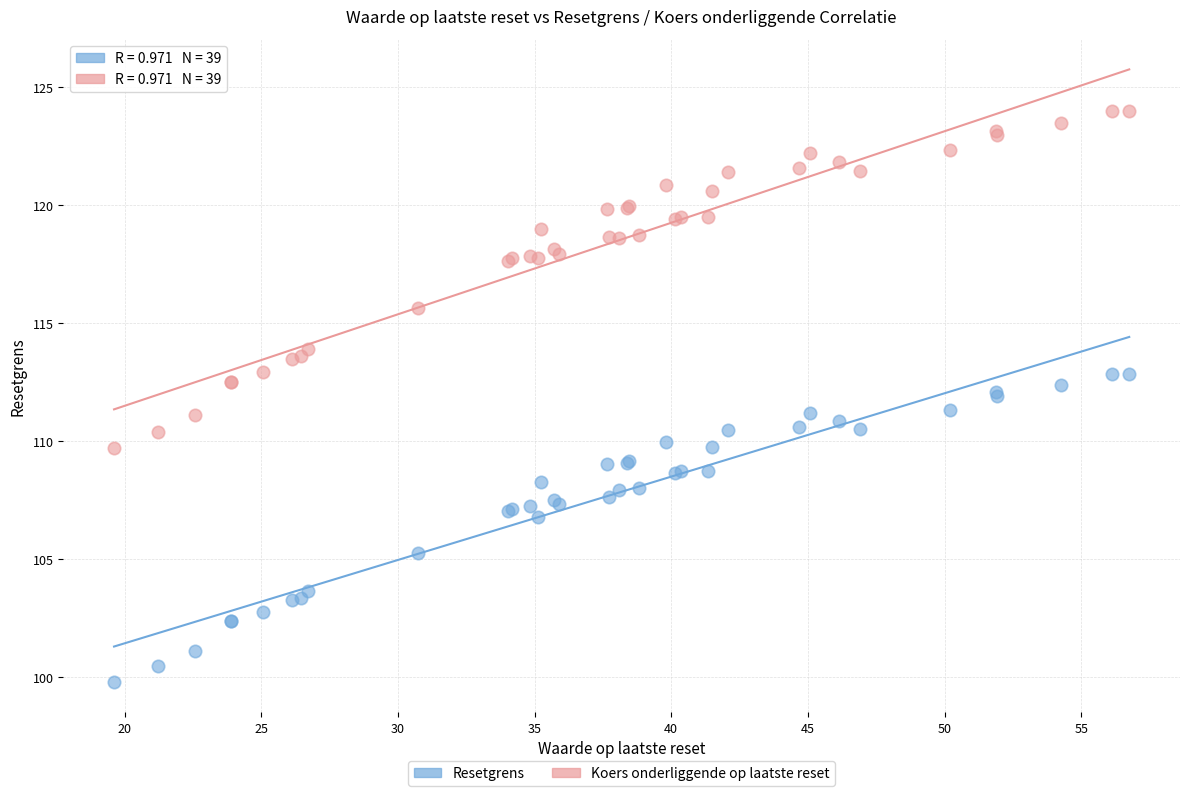

Which series has the widest spread of Y values?

Koers onderliggende op laatste reset